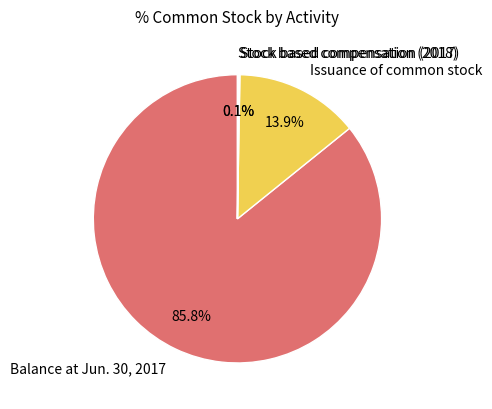

True or false: Balance at Jun. 30, 2017 accounts for 77% of the total.

False